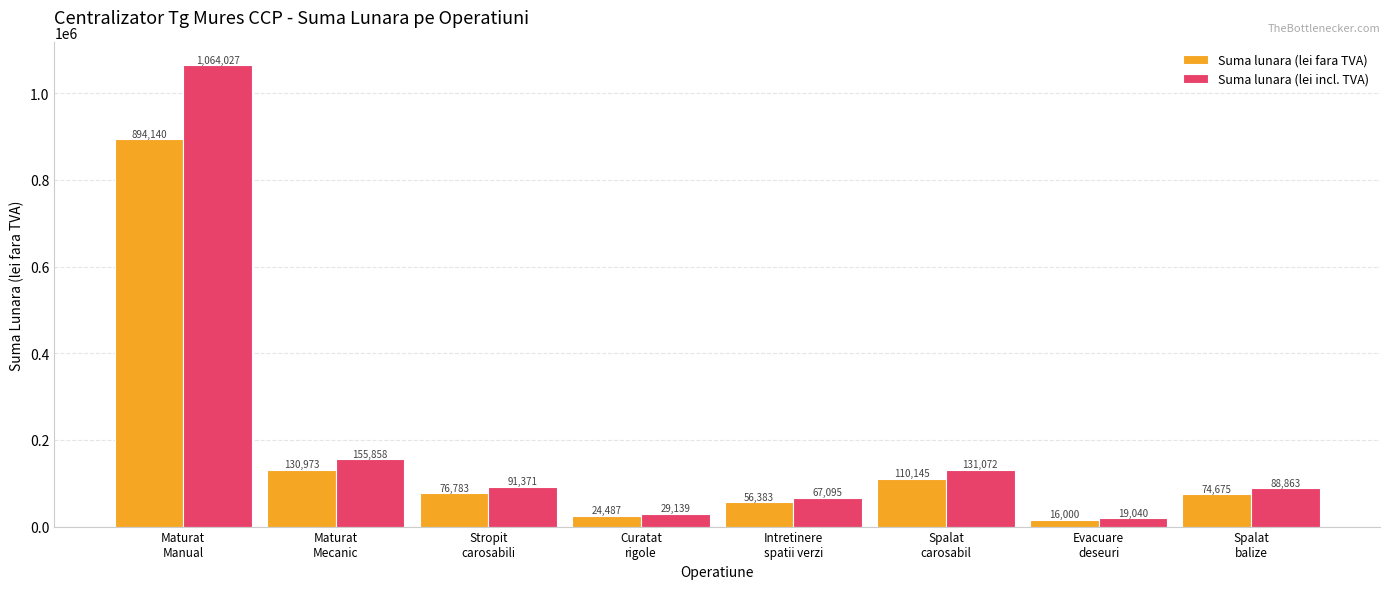

Which series has the largest total across all categories?

Suma lunara (lei incl. TVA)